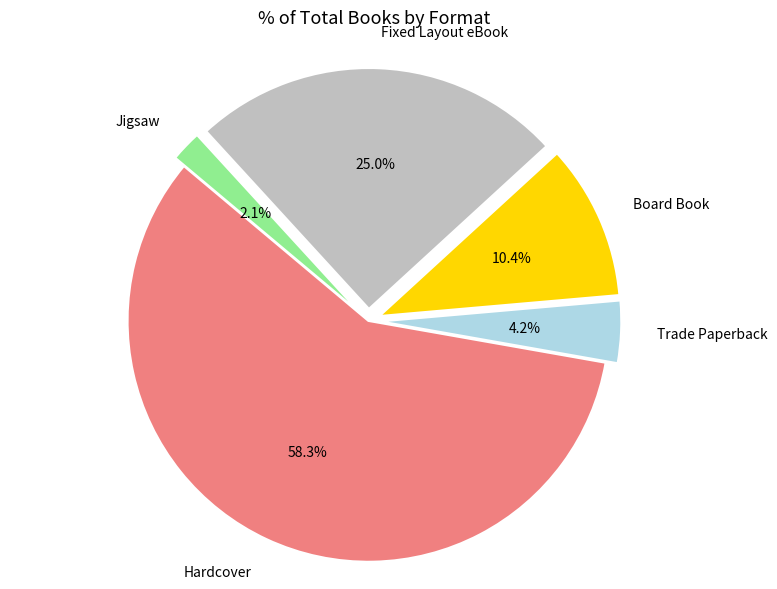

Which slice is the smallest?

Jigsaw